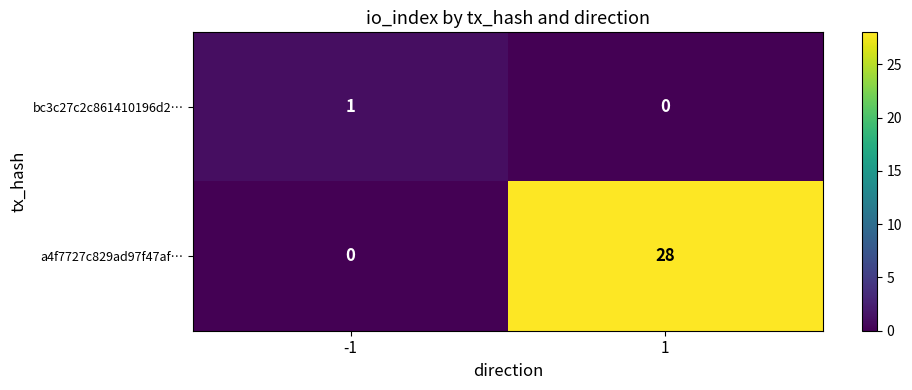

Reading left to right, transcribe all the data shown in this chart.

bc3c27c2c861410196d2…: 1	0
a4f7727c829ad97f47af…: 0	28